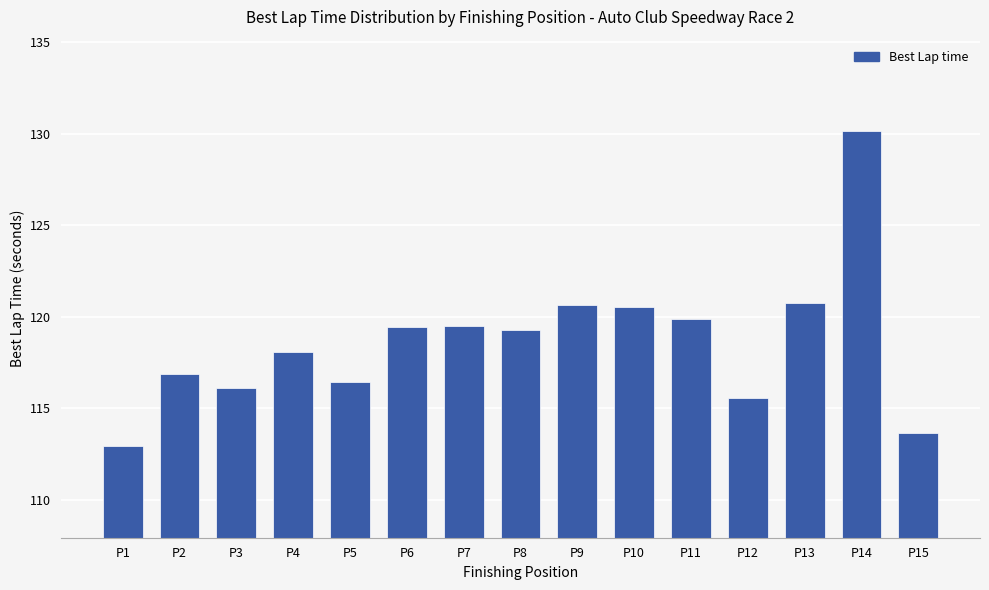

Which label corresponds to the smallest value in the chart?

P1